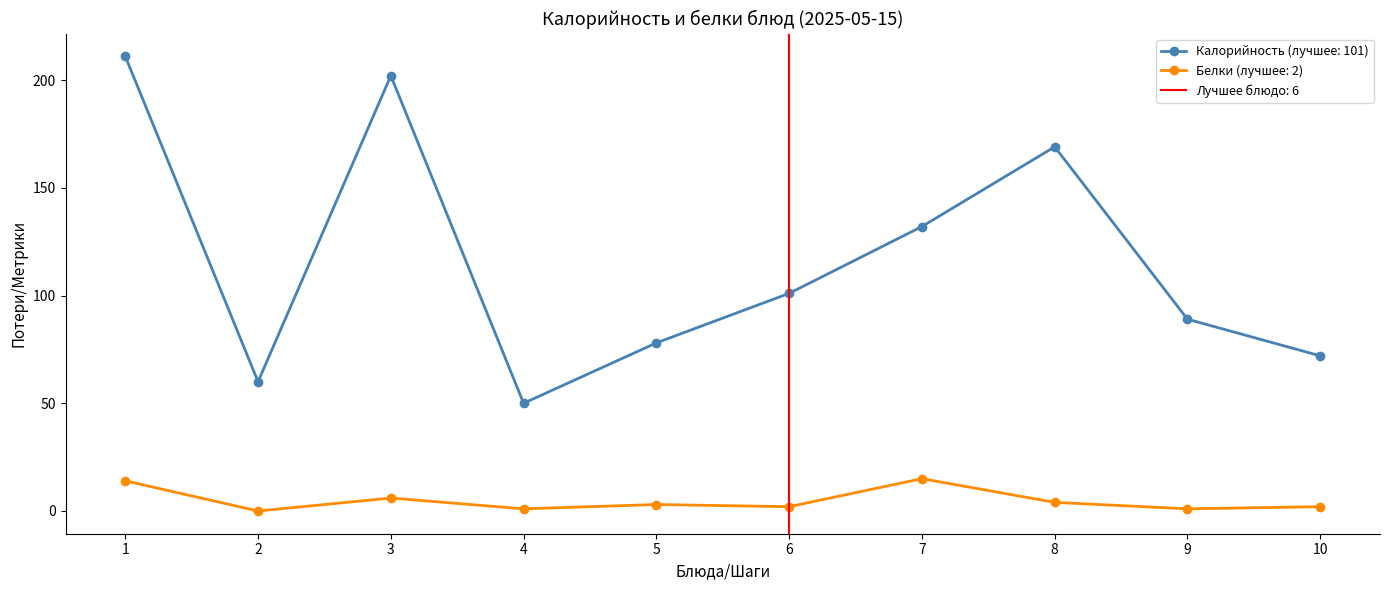

What is the difference between the maximum and second lowest values in the Калорийность series?

151